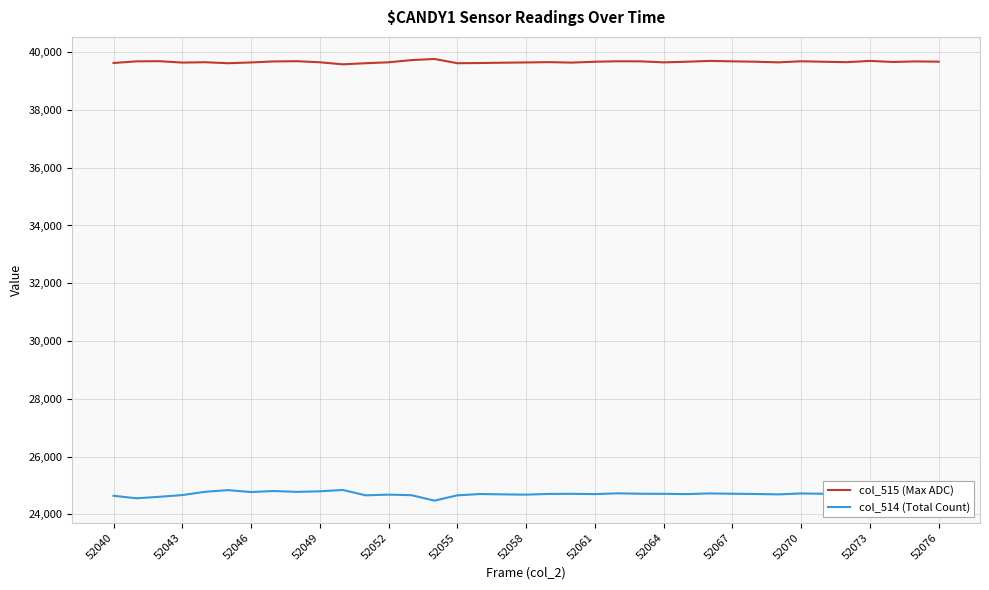

True or false: col_514 (Total Count) and col_515 (Max ADC) cross at least once.

False